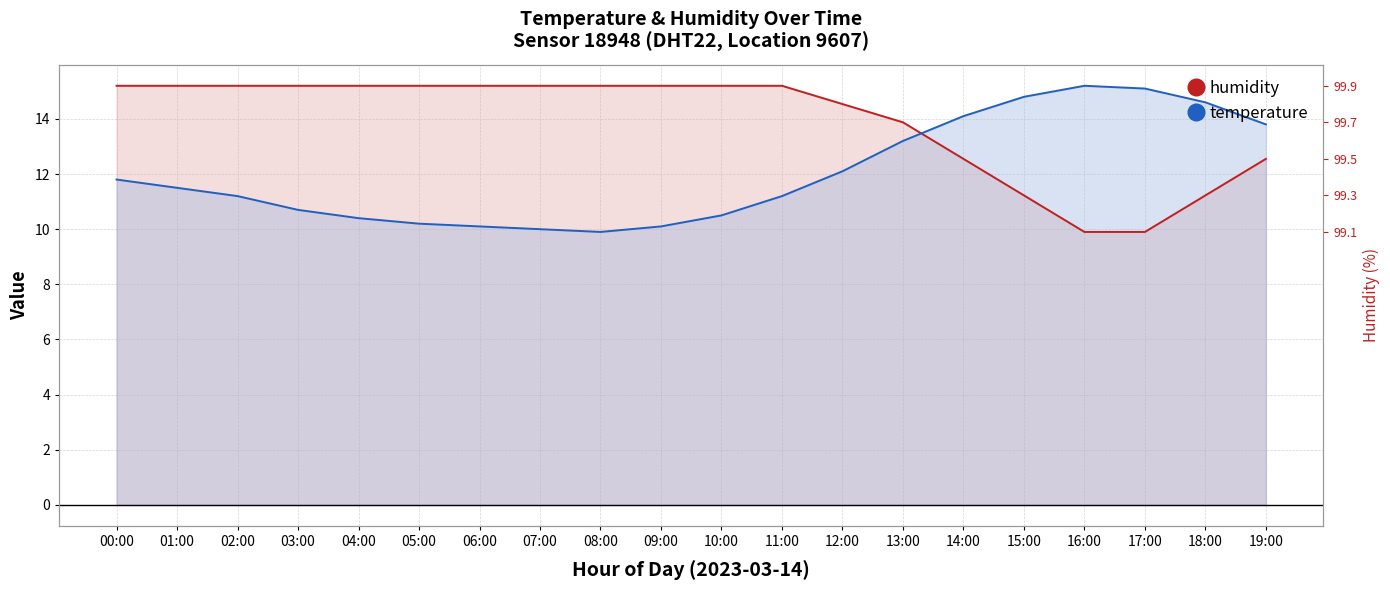

Where do temperature and humidity first cross each other?

13:00 and 14:00